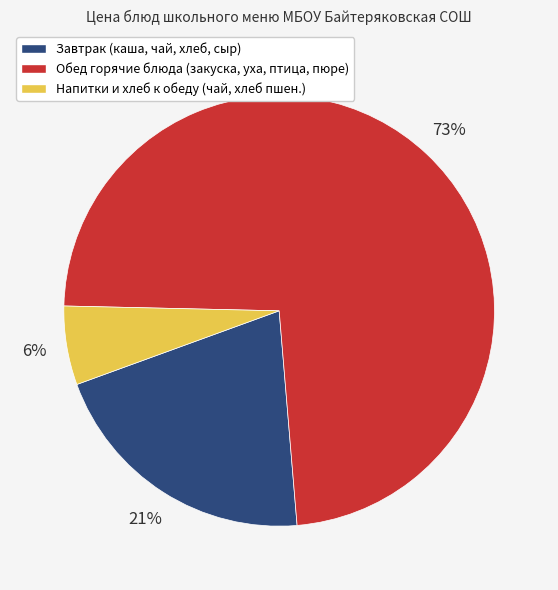

Is there a majority slice in this chart?

Yes